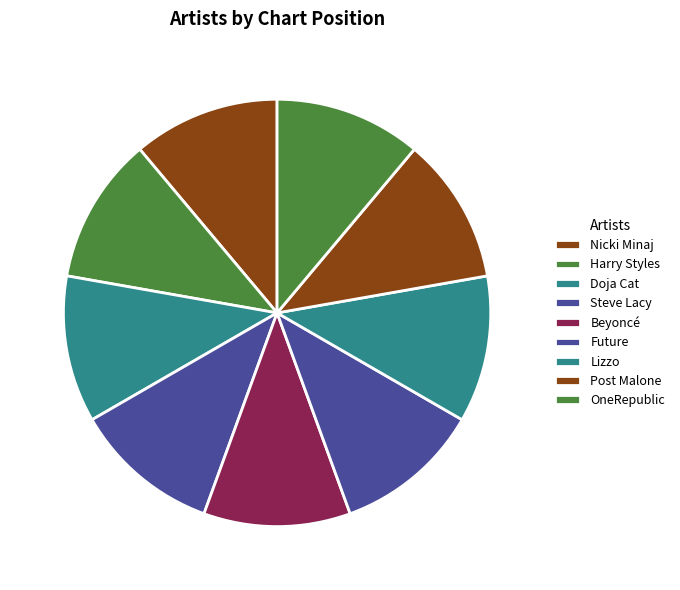

Which category has the smallest portion of the pie?

Nicki Minaj